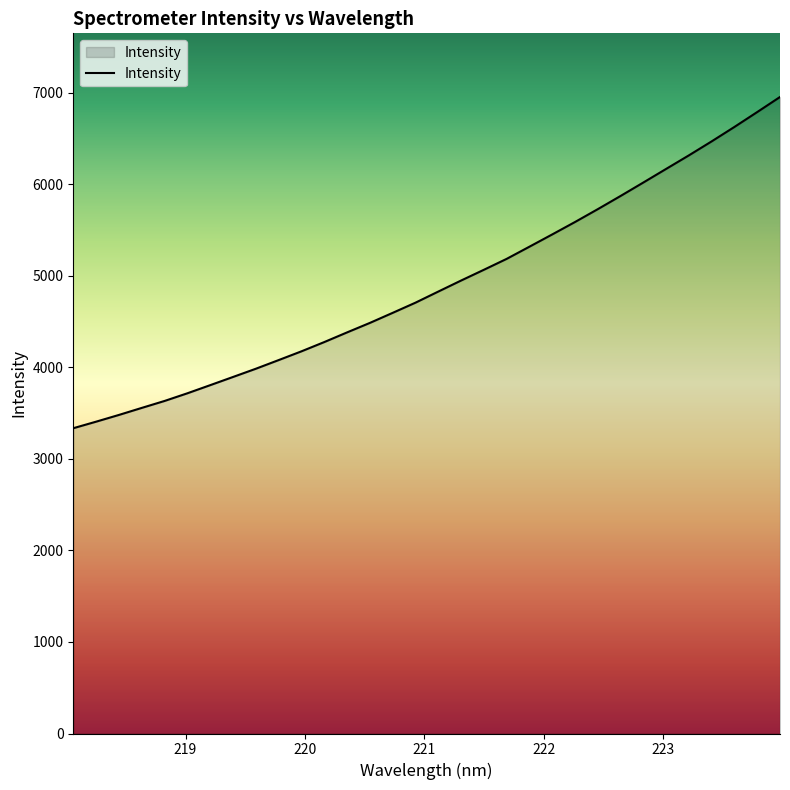

What is the maximum value shown in the chart?

6955.7